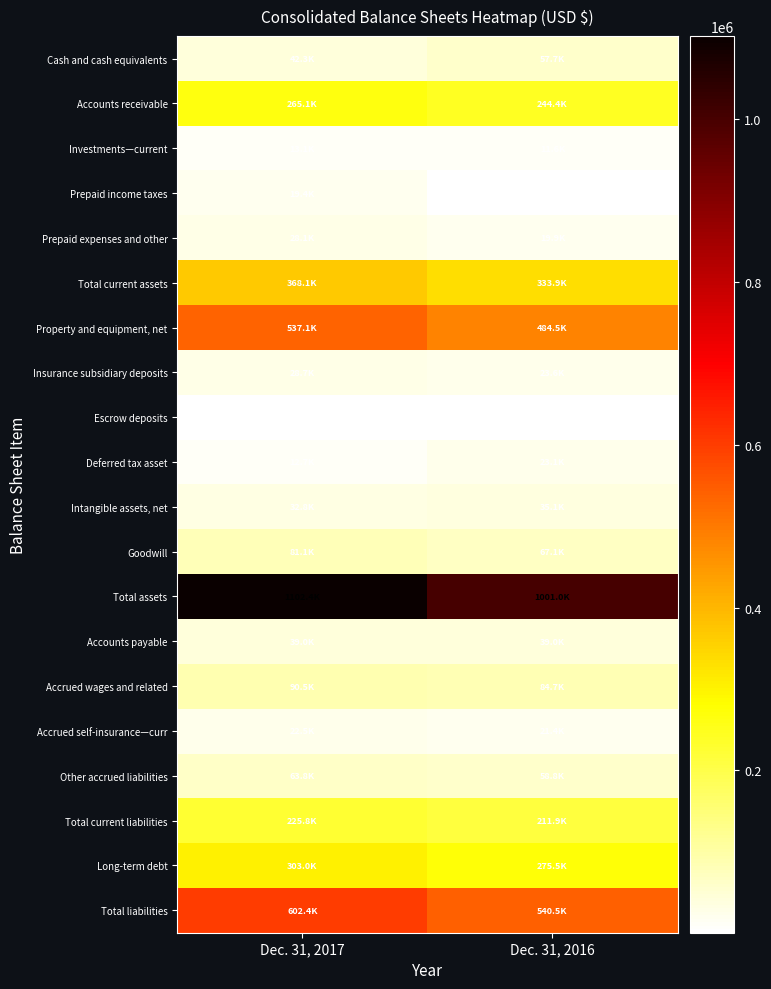

Which series changed the most between Dec. 31, 2017 and Dec. 31, 2016?

Total assets